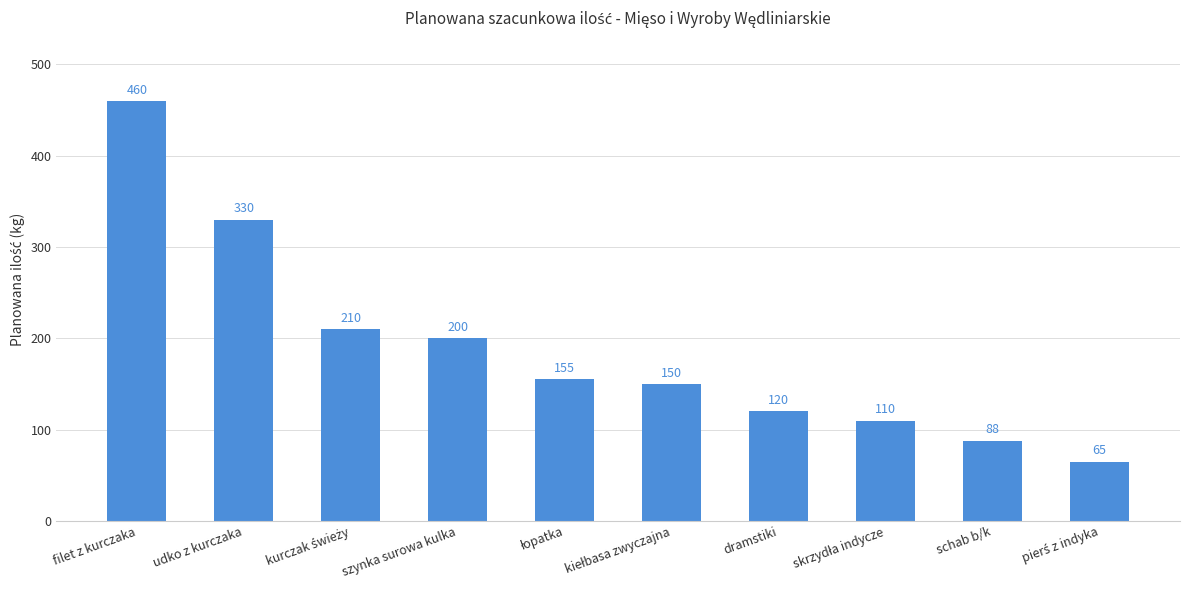

What position from the left is dramstiki?

7